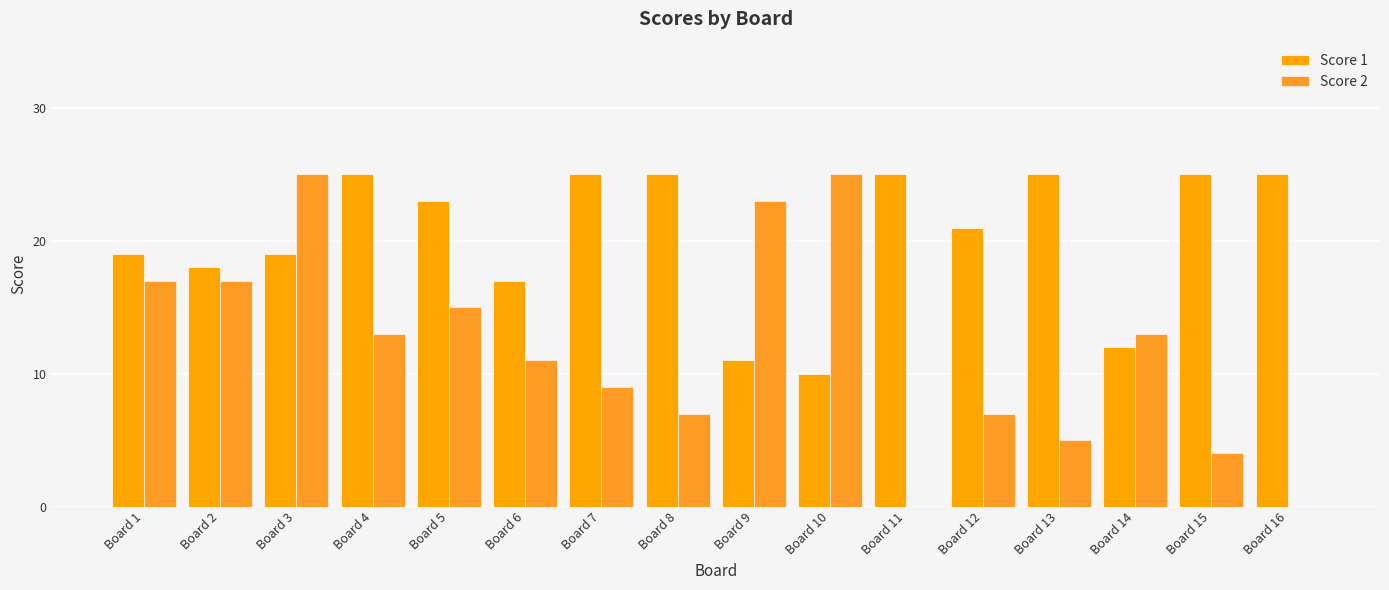

List the series in order of their overall mean, lowest first.

Score 2, Score 1